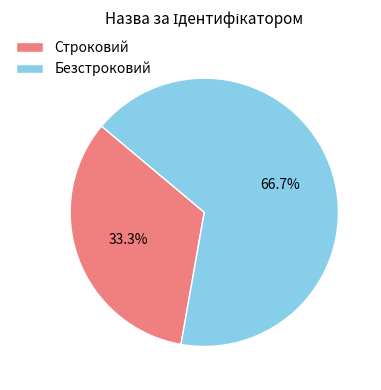

Which slice represents more than half of the pie?

Безстроковий